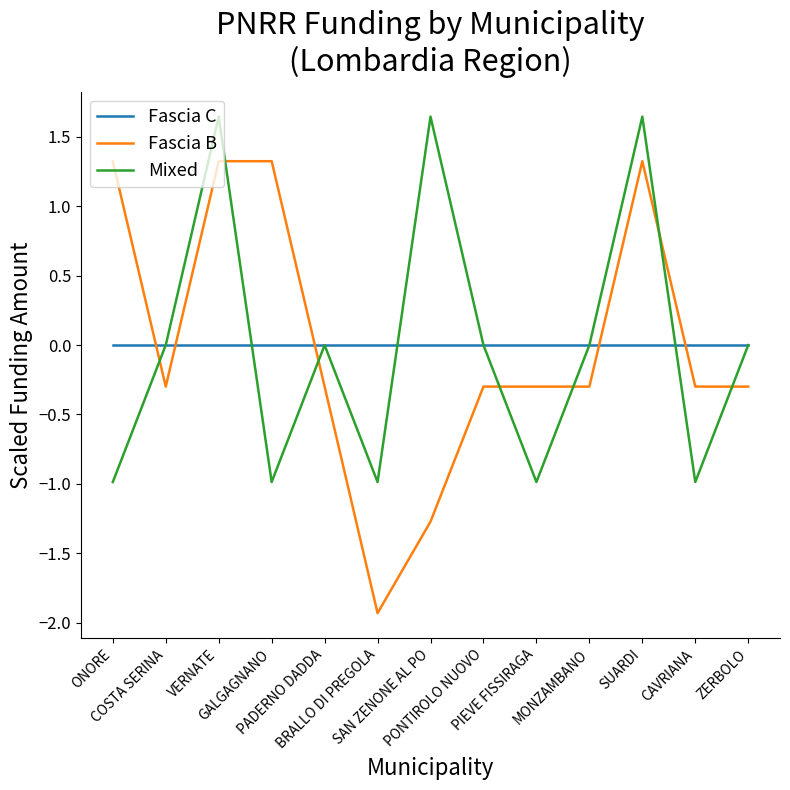

What is the minimum value shown in the chart?

-1.9